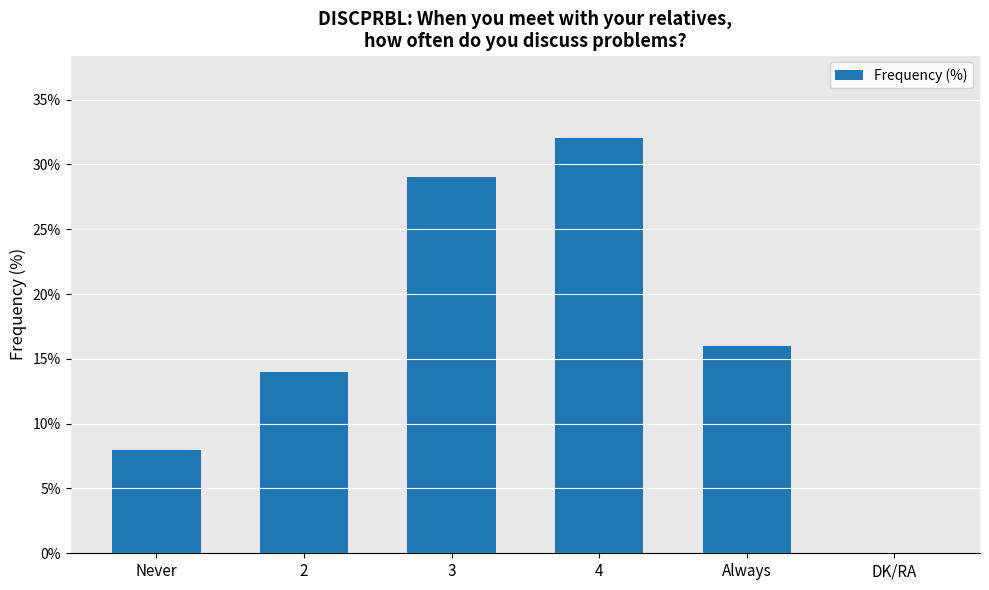

The chart shows a value of 24 at Always. True or false?

False